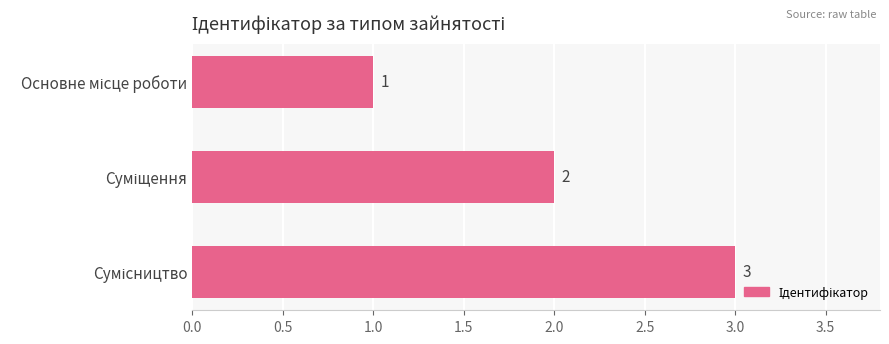

Count the values in the range 1 to 3.

3